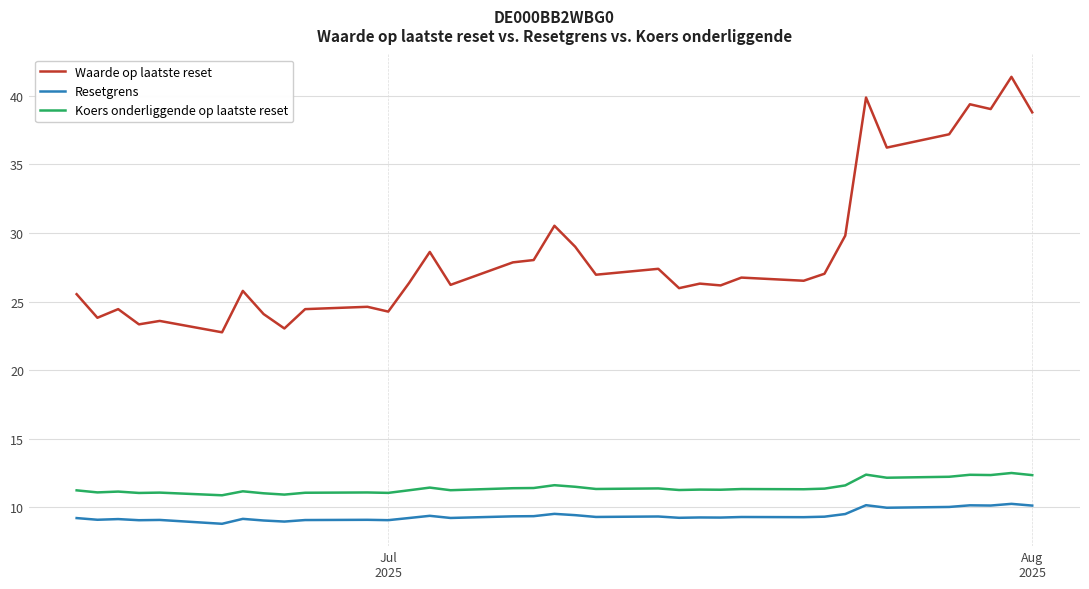

Which series has the largest range (max minus min)?

Waarde op laatste reset